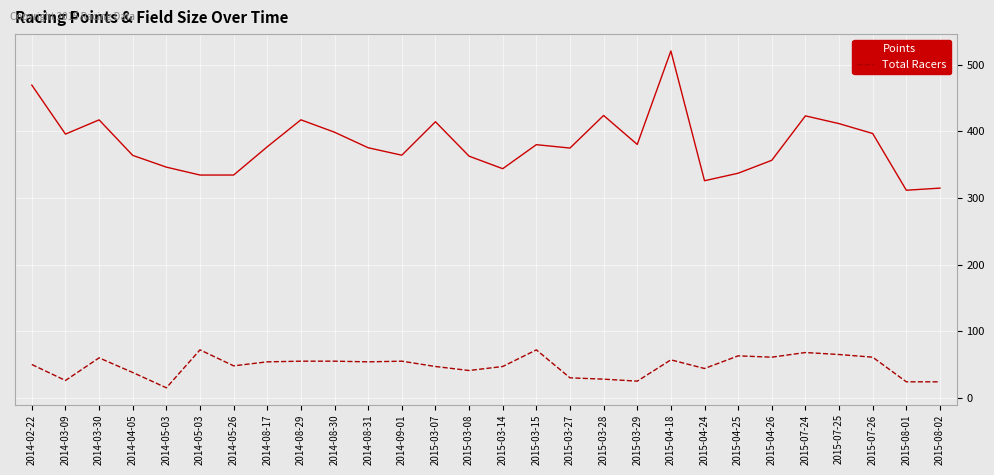

How many interior local peaks does the Total Racers series have?

7